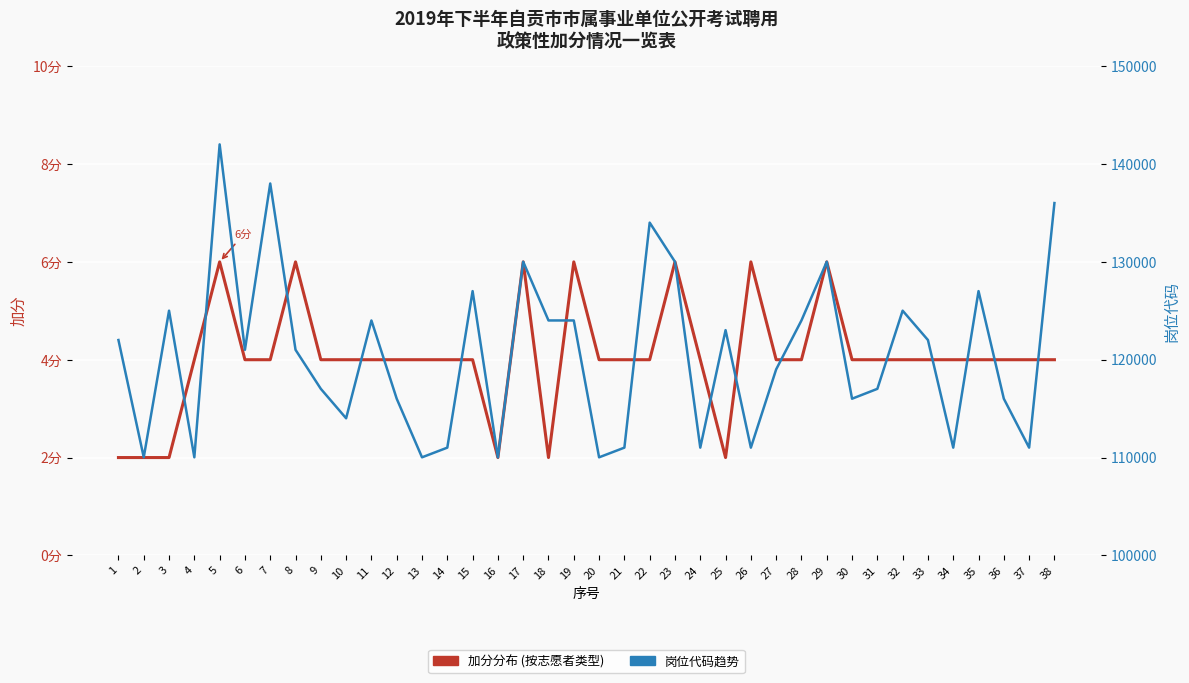

In 岗位代码趋势, how many points are lower than both neighbors (excluding endpoints)?

12